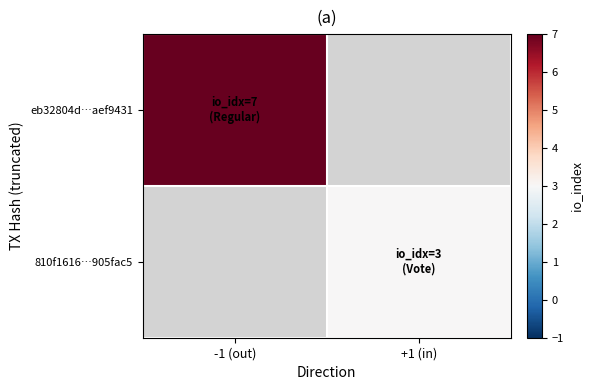

How many distinct data groups are displayed?

2